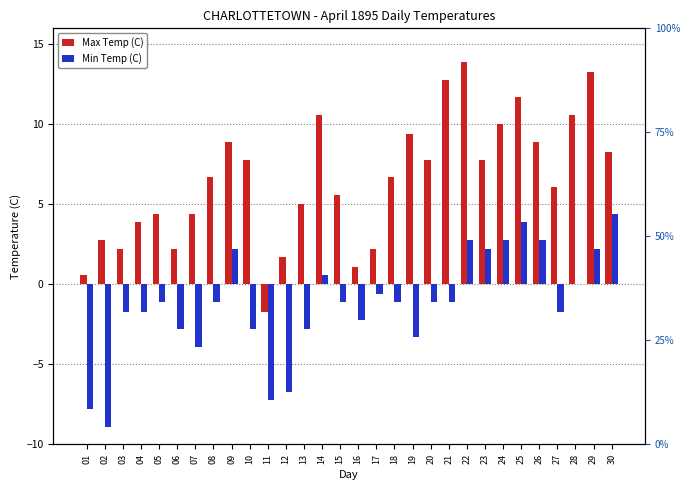

At which label does Min Temp (C) first exceed -1?

09